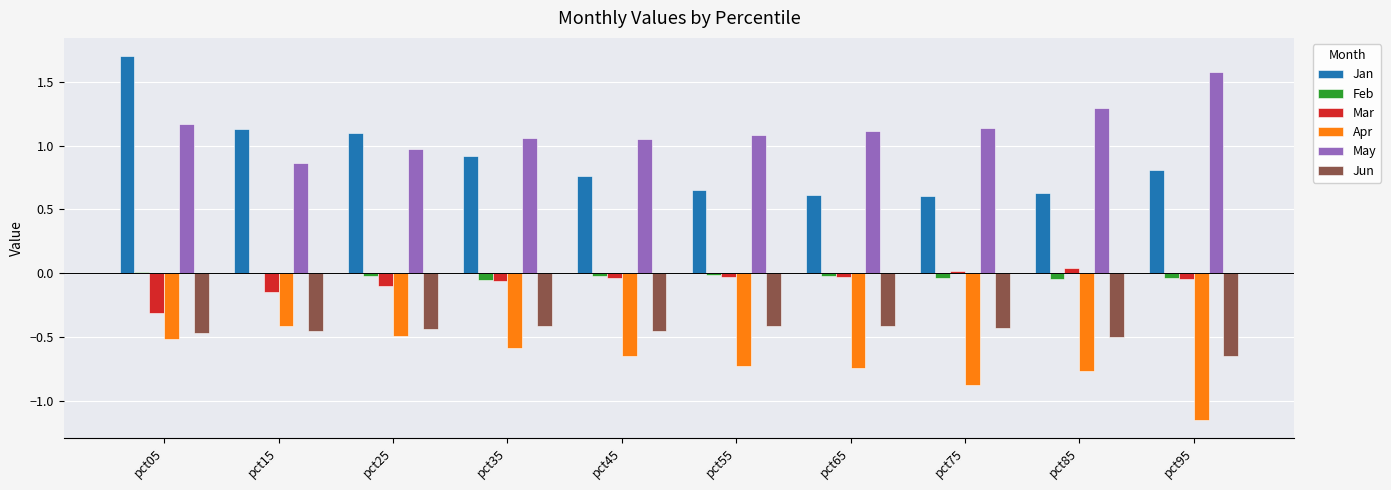

The value of May at pct35 is 1.1. True or false?

True